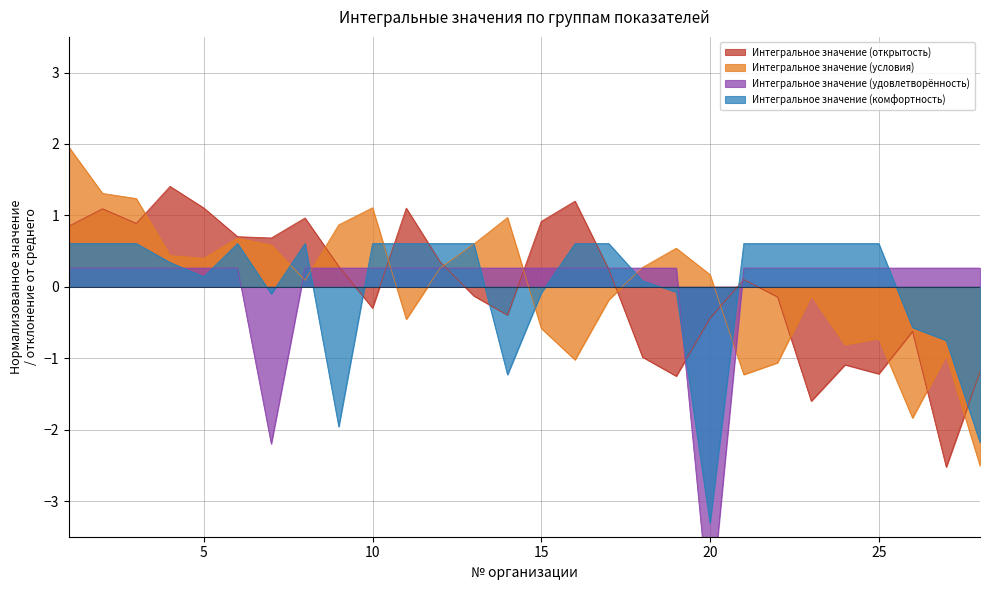

How many data points in Интегральное значение (удовлетворённость) are less than 0?

2